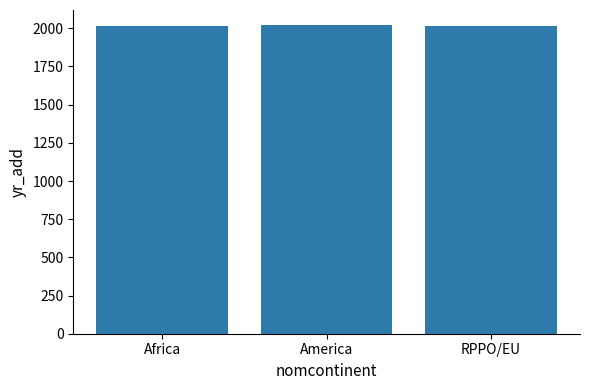

What is the label of the 2nd bar from the right?

America